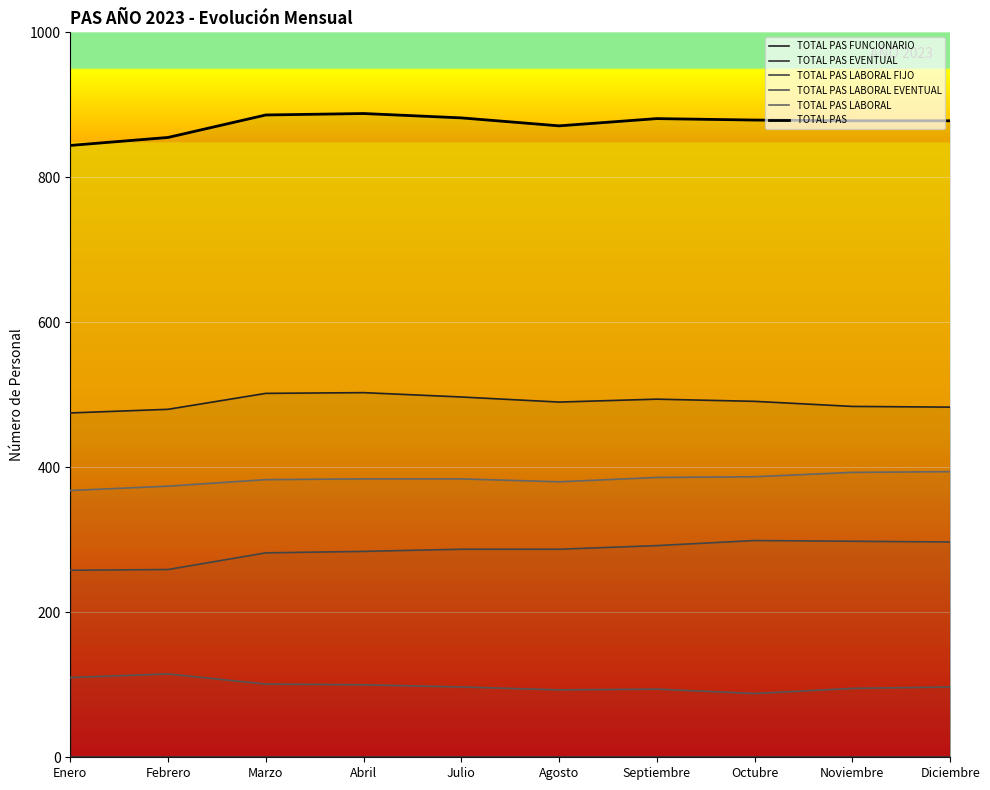

Between Octubre and Julio, which is larger?

Julio